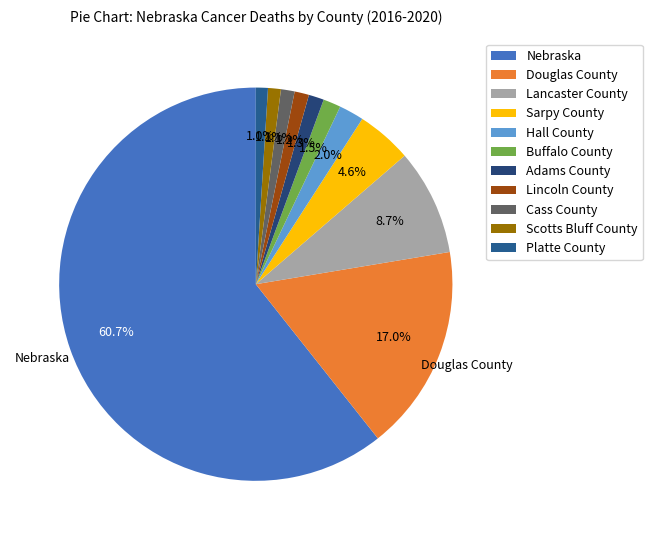

Does Buffalo County represent more than half of the total?

No